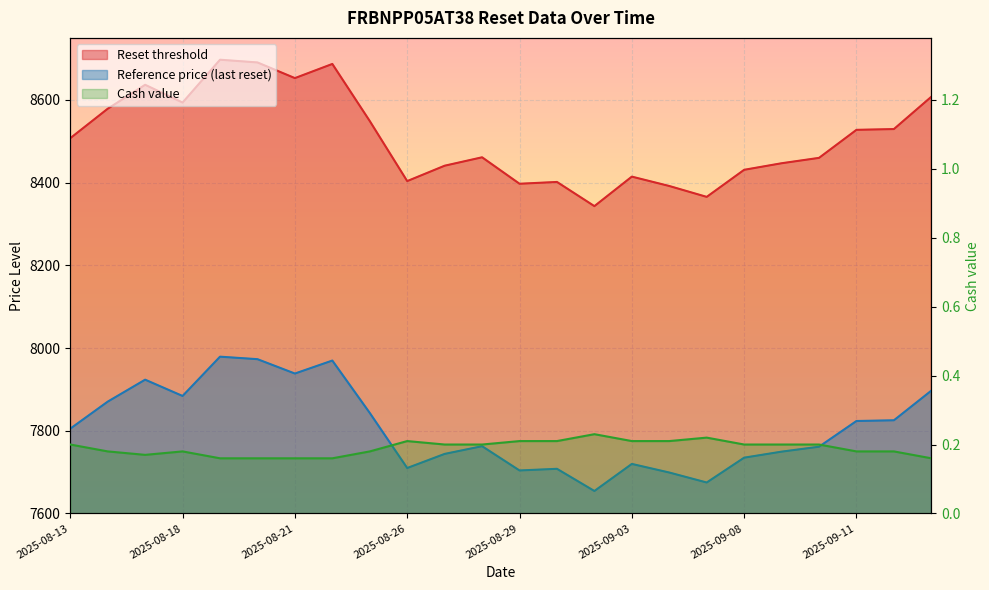

What is the maximum value shown in the chart?

8697.2